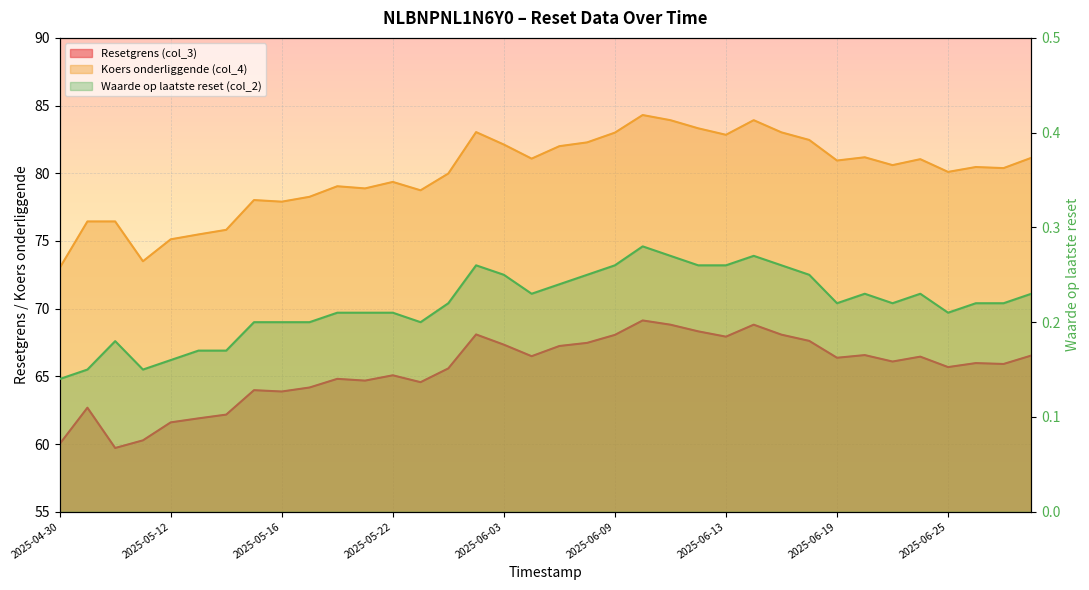

How many lines are shown in the chart?

3